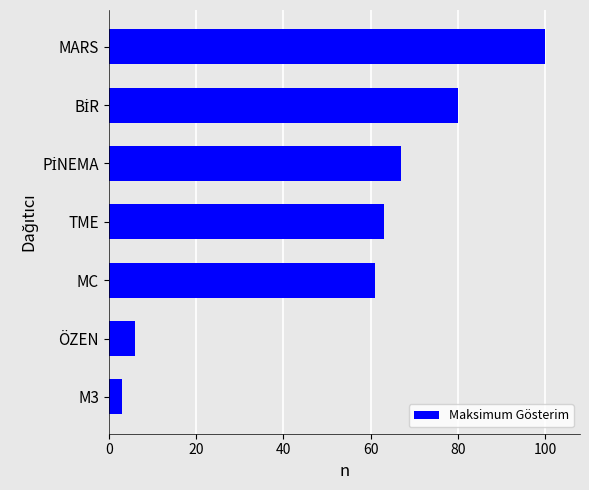

How many categories are shown in the chart?

7